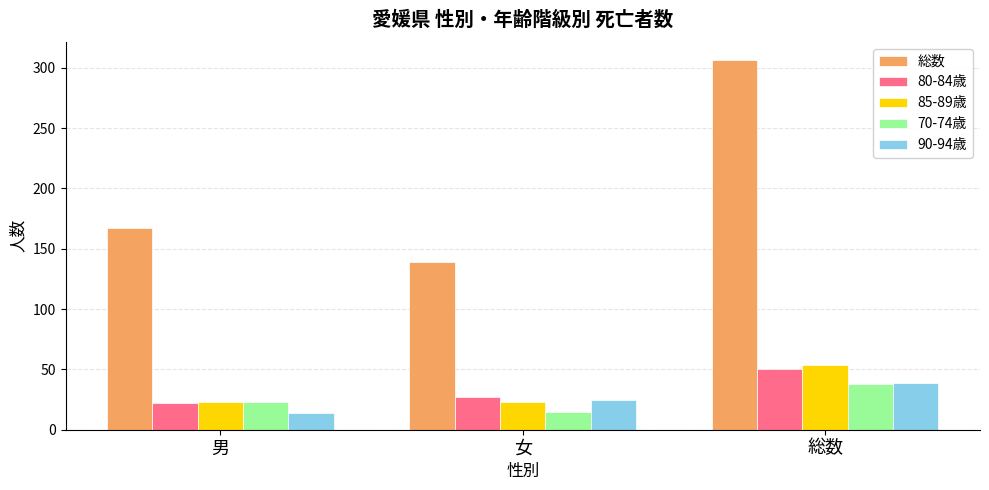

What is the spread (max minus min) of values at 総数?

268